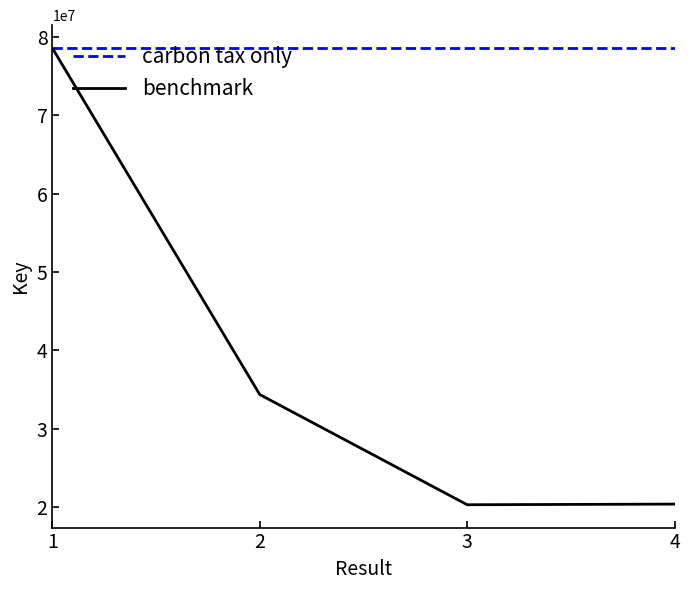

The benchmark series shows 34342270 at 2. True or false?

True